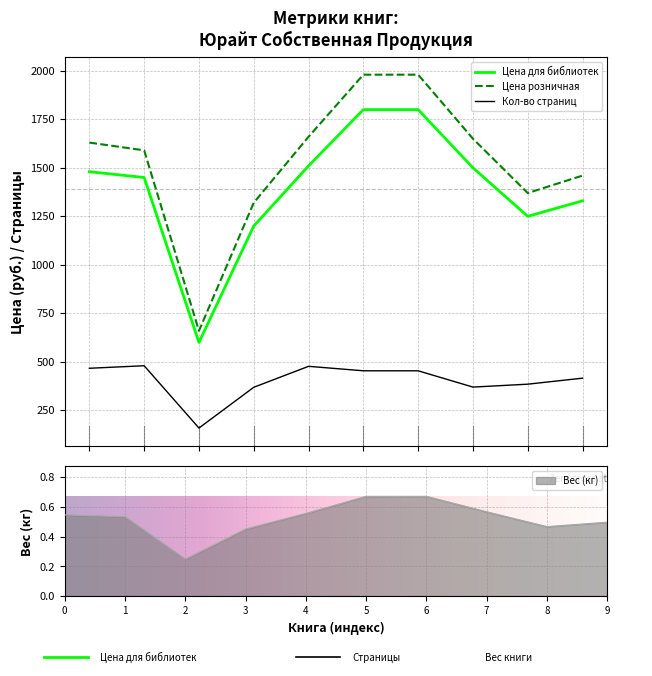

How many Вес (кг) values are between 0 and 1?

10